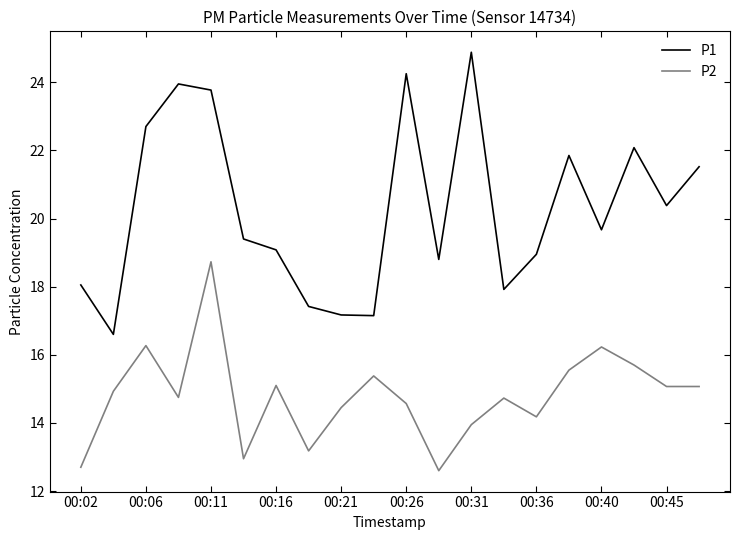

True or false: P1 has more than 0 interior local peaks.

True